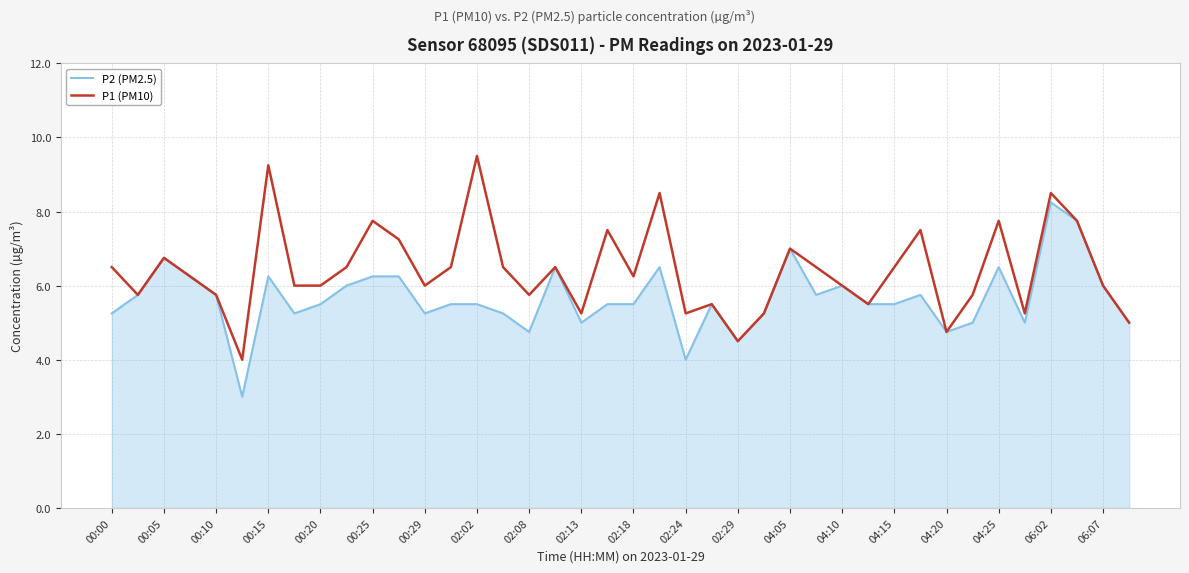

What is the smallest value displayed?

3.0